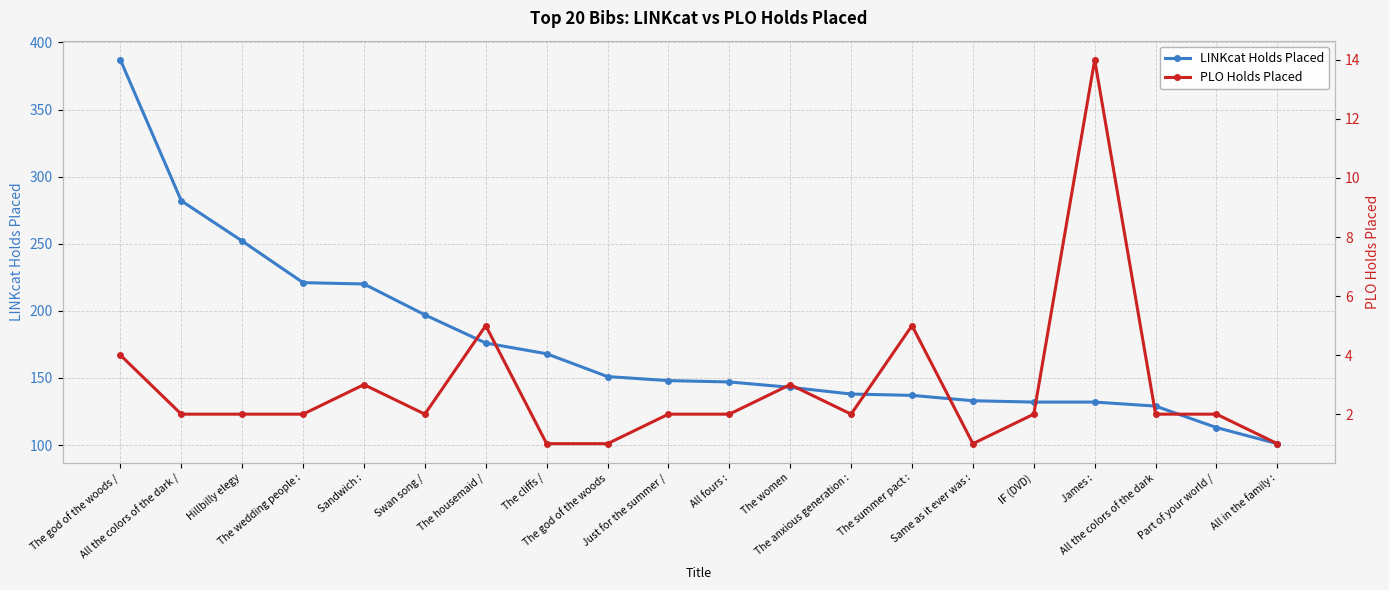

What is the difference between the second highest and second lowest values in the PLO Holds Placed series?

4